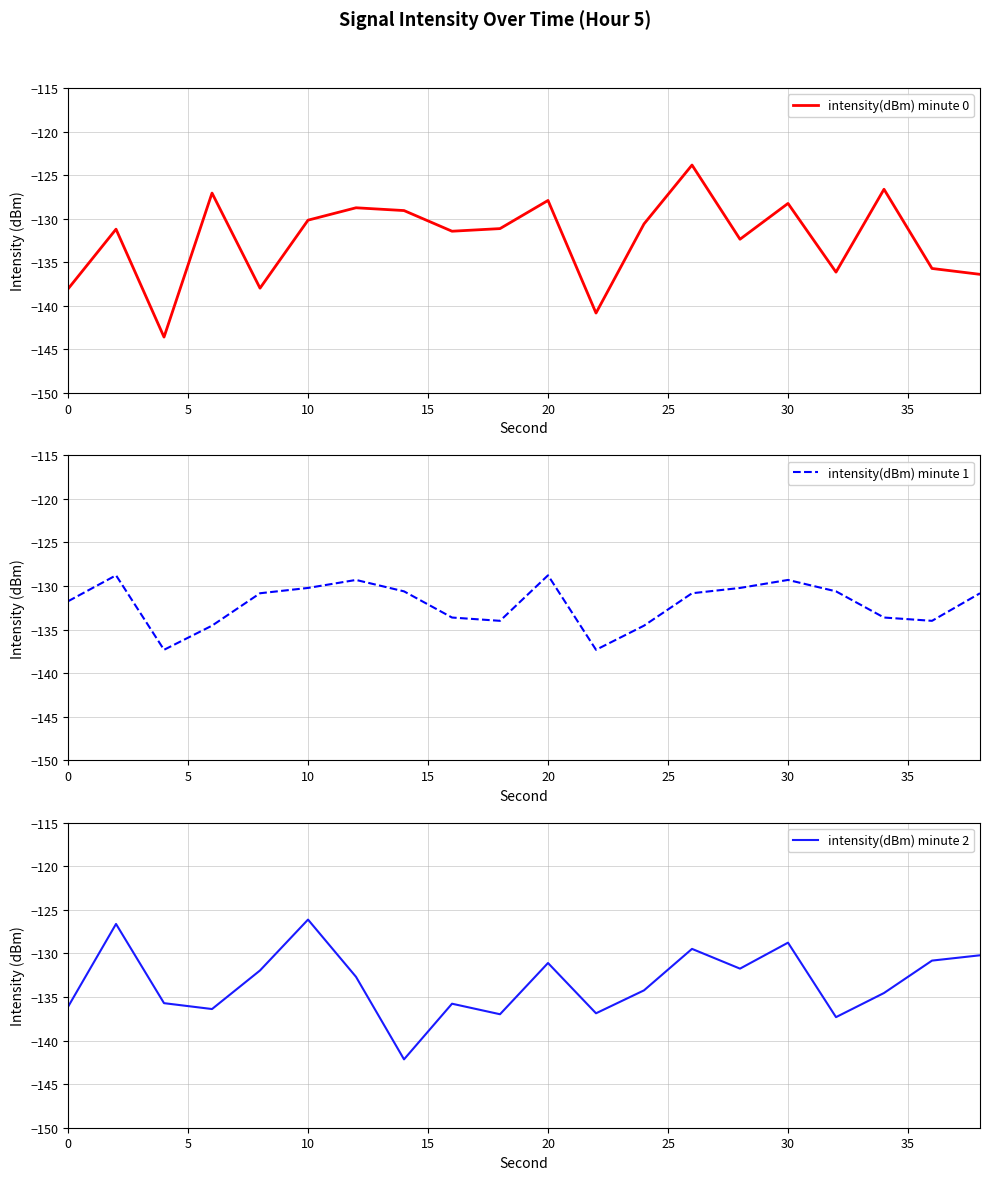

What is the sum of all intensity(dBm) minute 2 values?

-2665.6